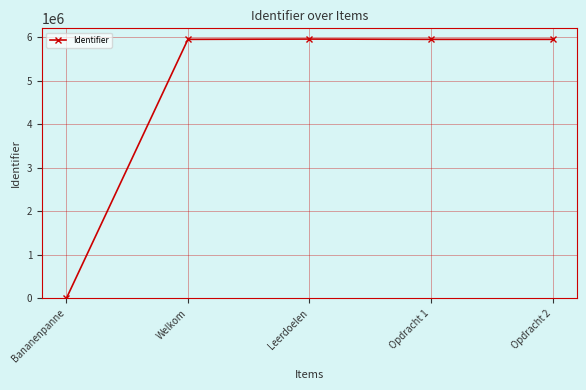

What is the average value?

4758949